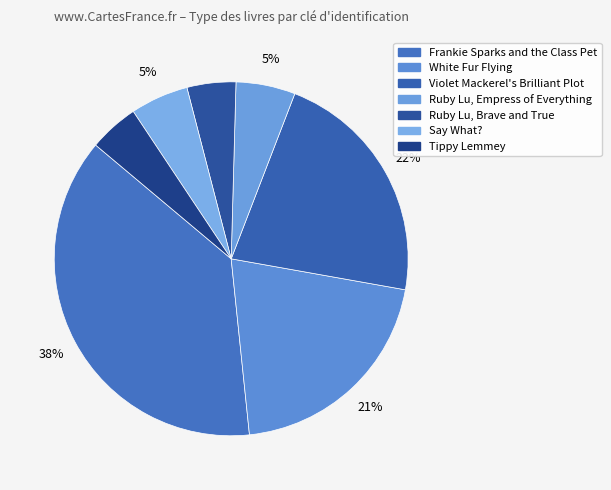

How many segments does this pie chart have?

7